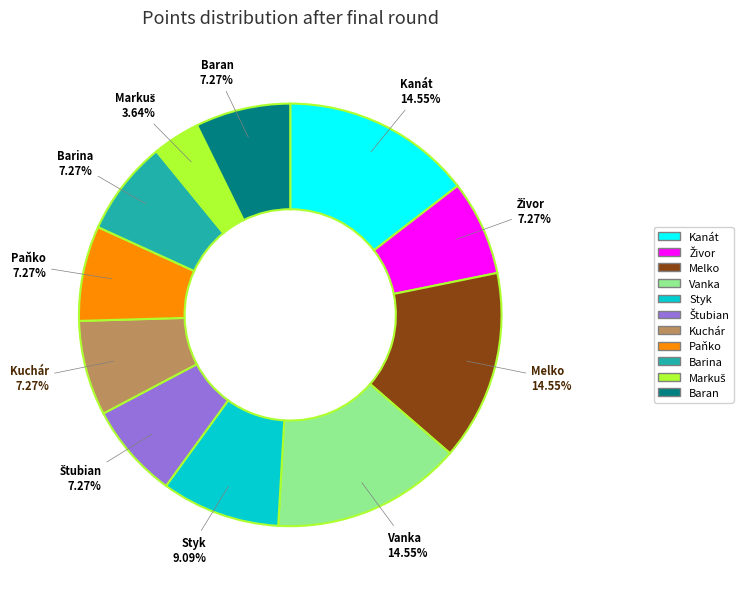

Combined, do Vanka and Kuchár account for over 50%?

No